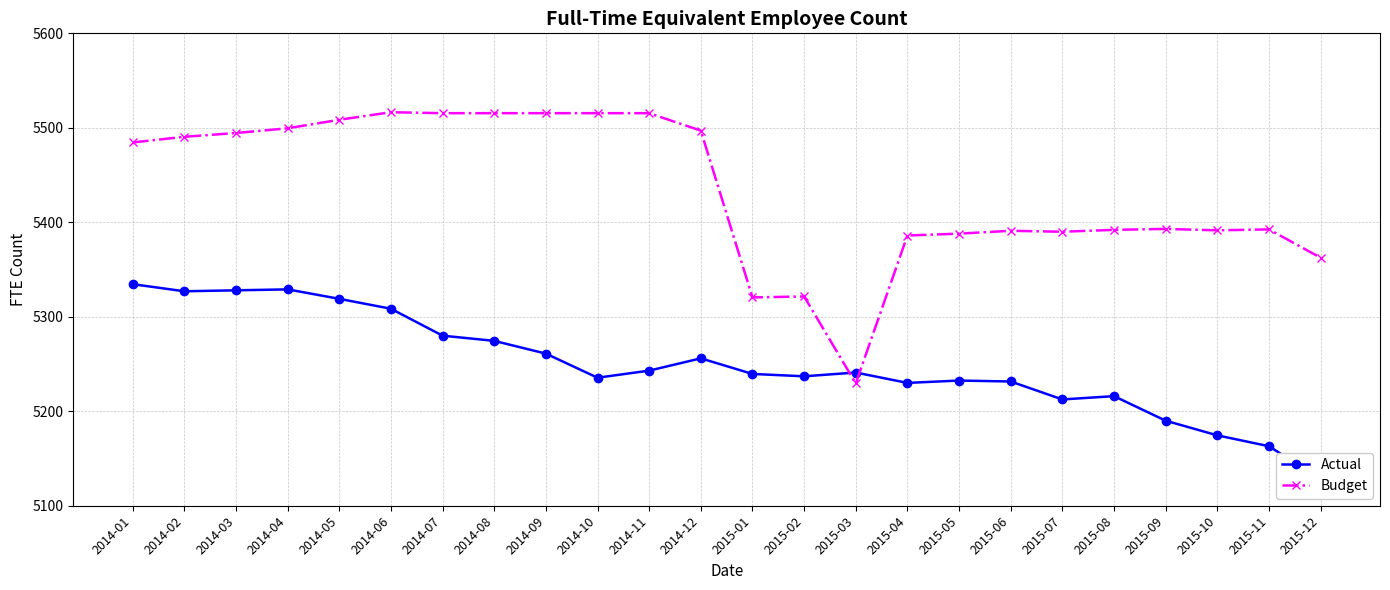

Which has a higher value, 2015-06 or 2014-01?

2014-01